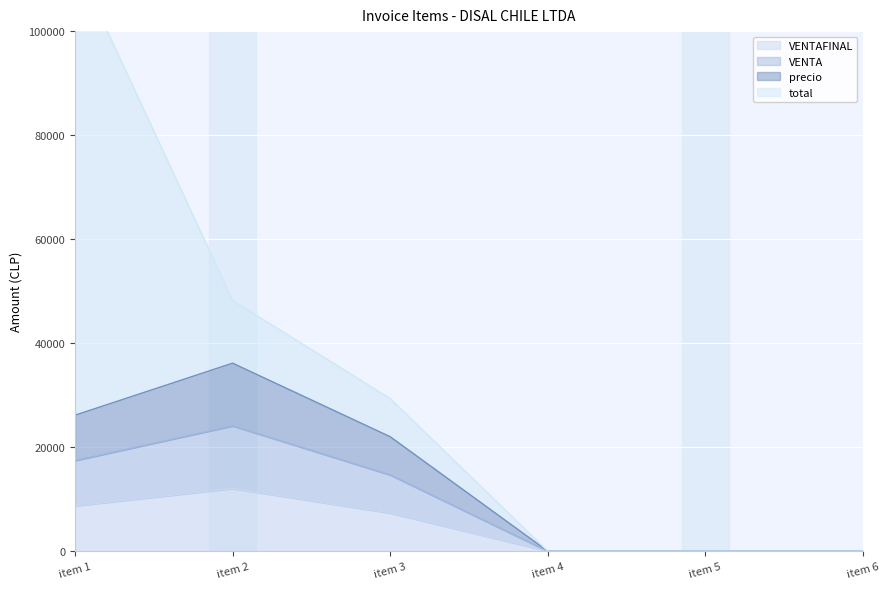

List the labels in order of VENTA value, largest first.

item 2, item 1, item 3, item 4, item 5, item 6